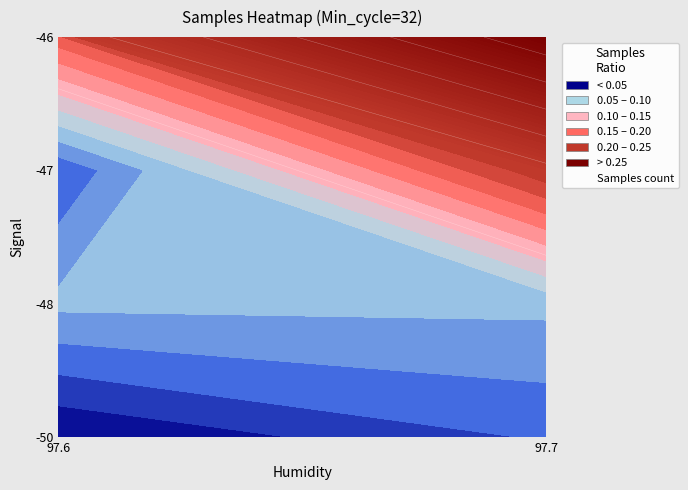

Reading left to right, extract all data points from this chart.

-50=4361150	-48=4361148	-47=4361100	-46=4362374